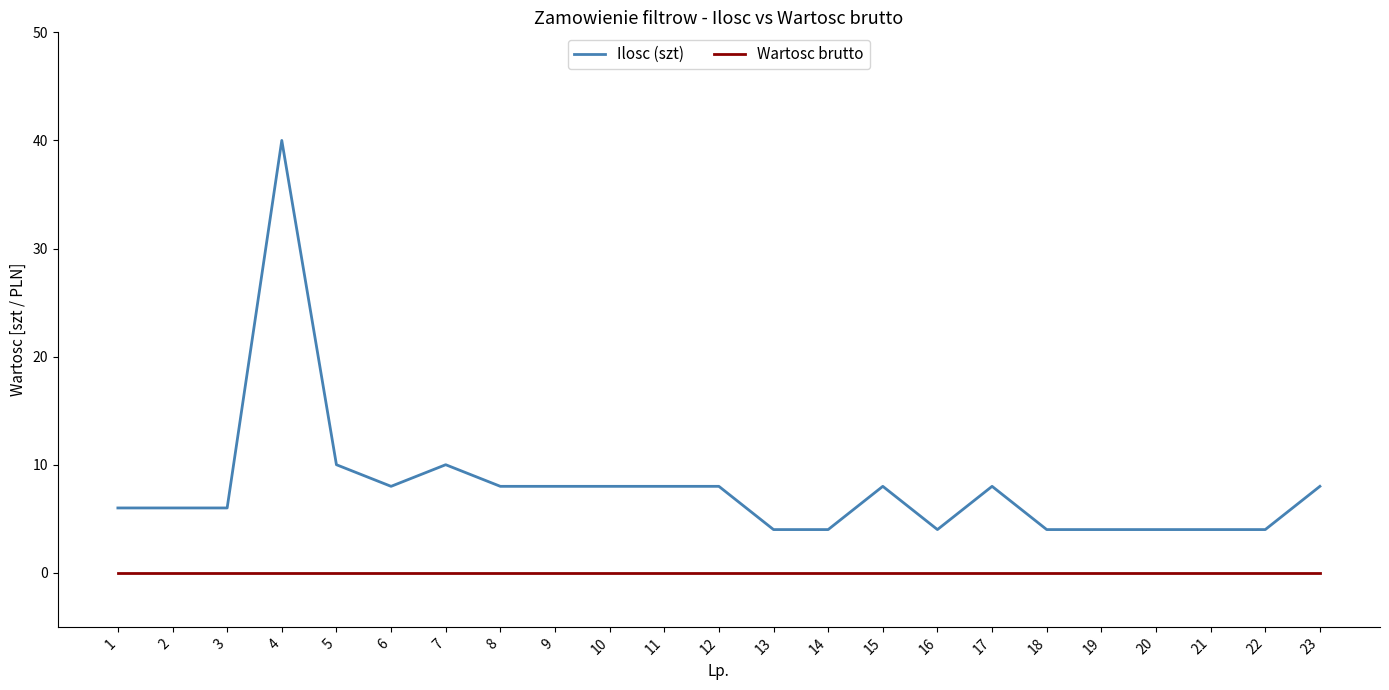

True or false: Wartosc brutto and Ilosc (szt) intersect in this chart.

False